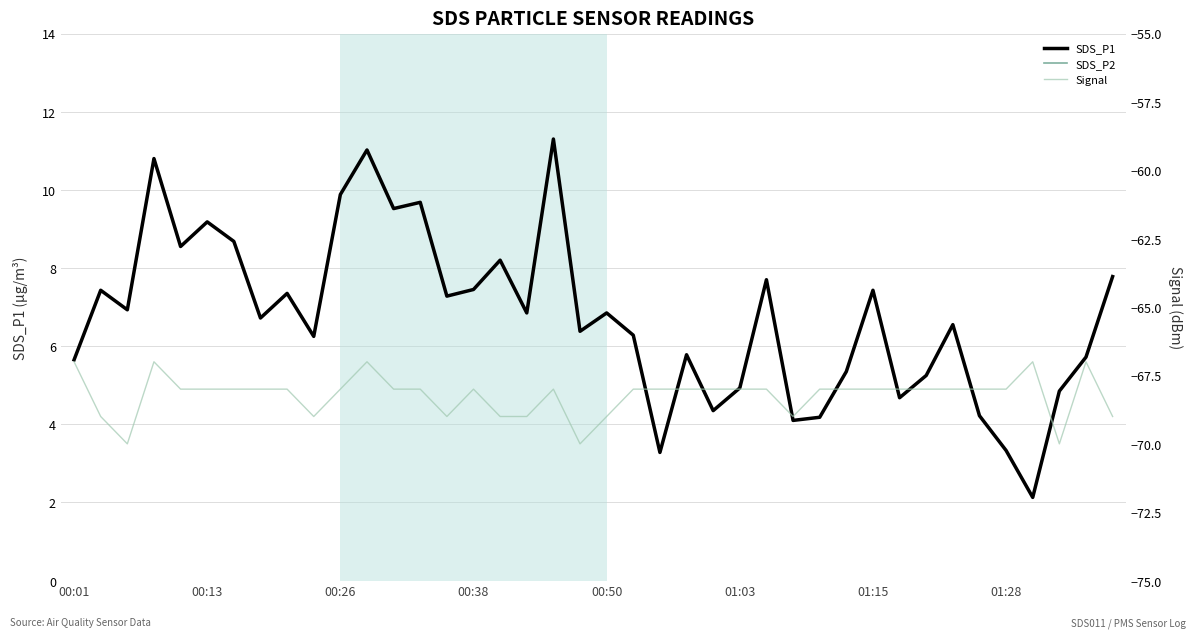

The SDS_P1 series shows 7.4 at 01:15. True or false?

True